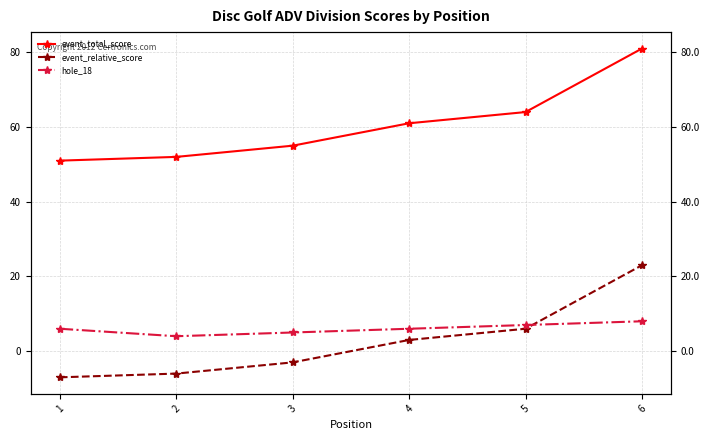

How many values in event_relative_score are below zero?

3